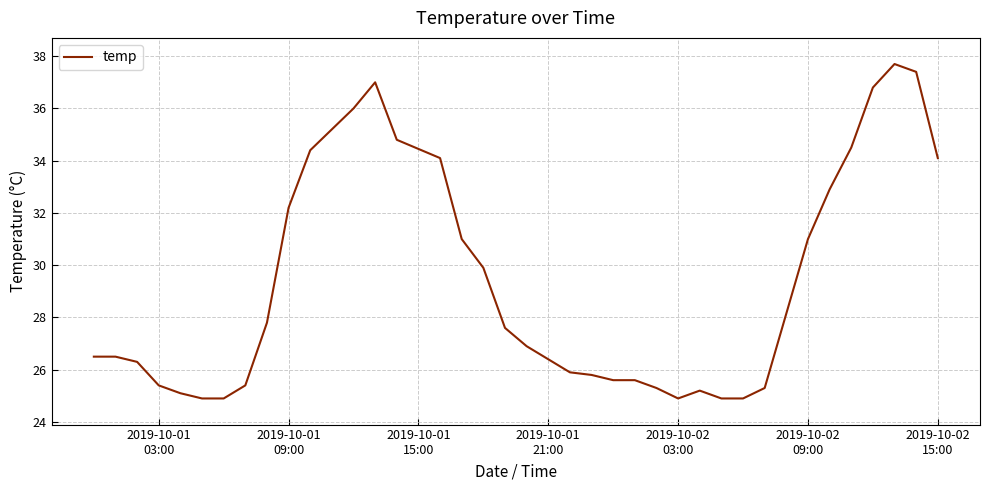

What is the average value?

29.4